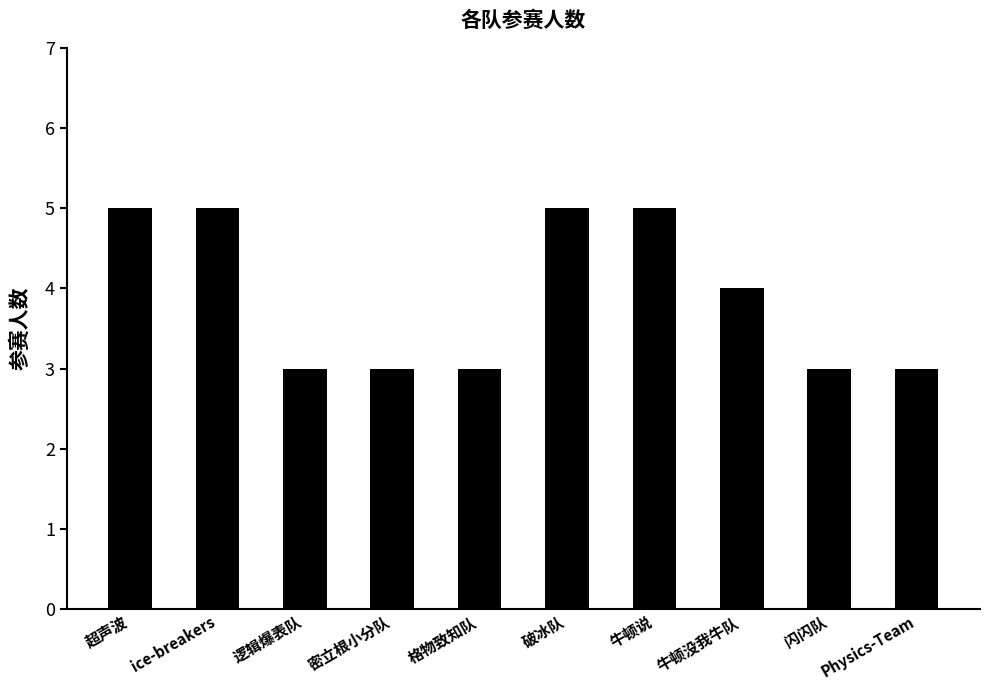

Reading right to left, transcribe all the data shown in this chart.

Physics-Team=3	闪闪队=3	牛顿没我牛队=4	牛顿说=5	破冰队=5	格物致知队=3	密立根小分队=3	逻辑爆表队=3	ice-breakers=5	超声波=5